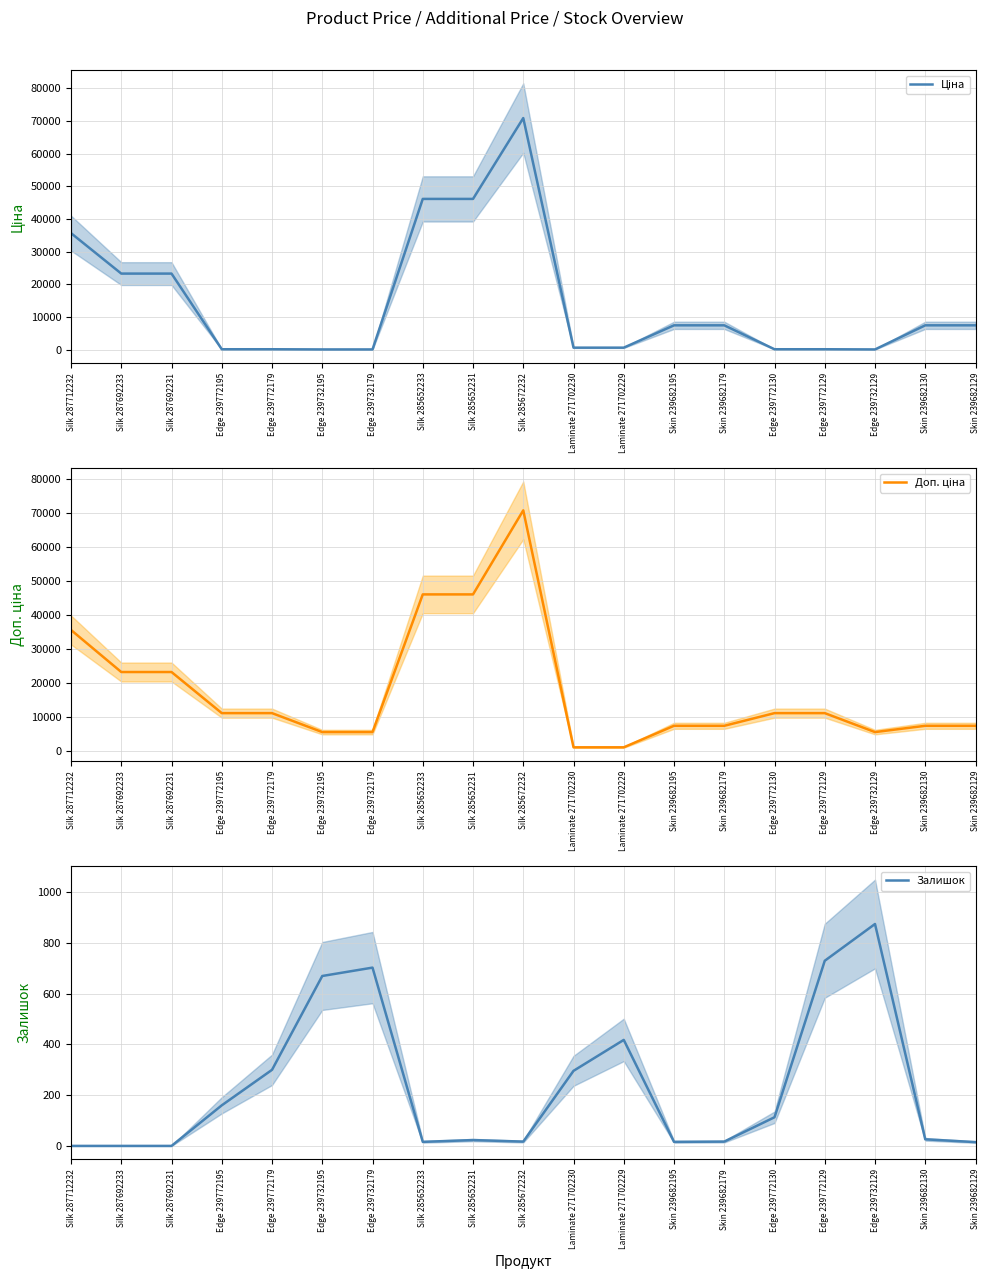

At Silk 285652231, list the series in order from smallest to largest.

Залишок, Ціна, Доп. ціна